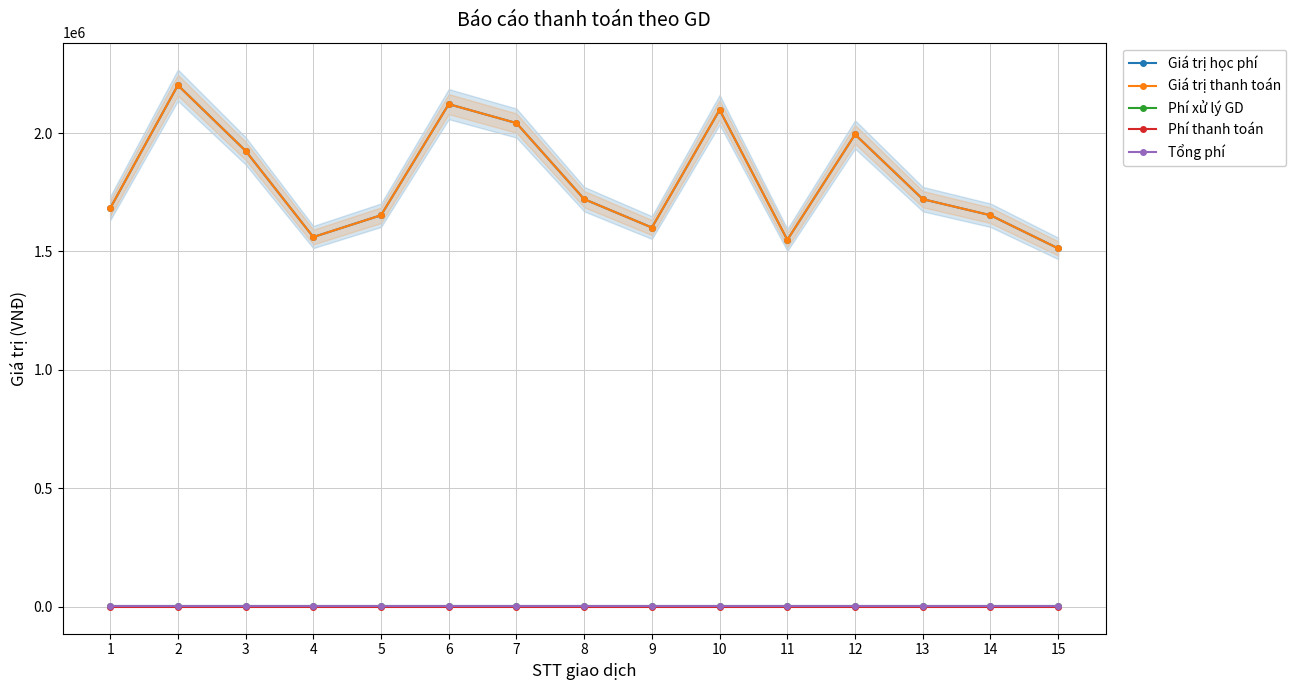

What are all the series names shown in the legend?

Giá trị học phí, Giá trị thanh toán, Phí xử lý GD, Phí thanh toán, Tổng phí